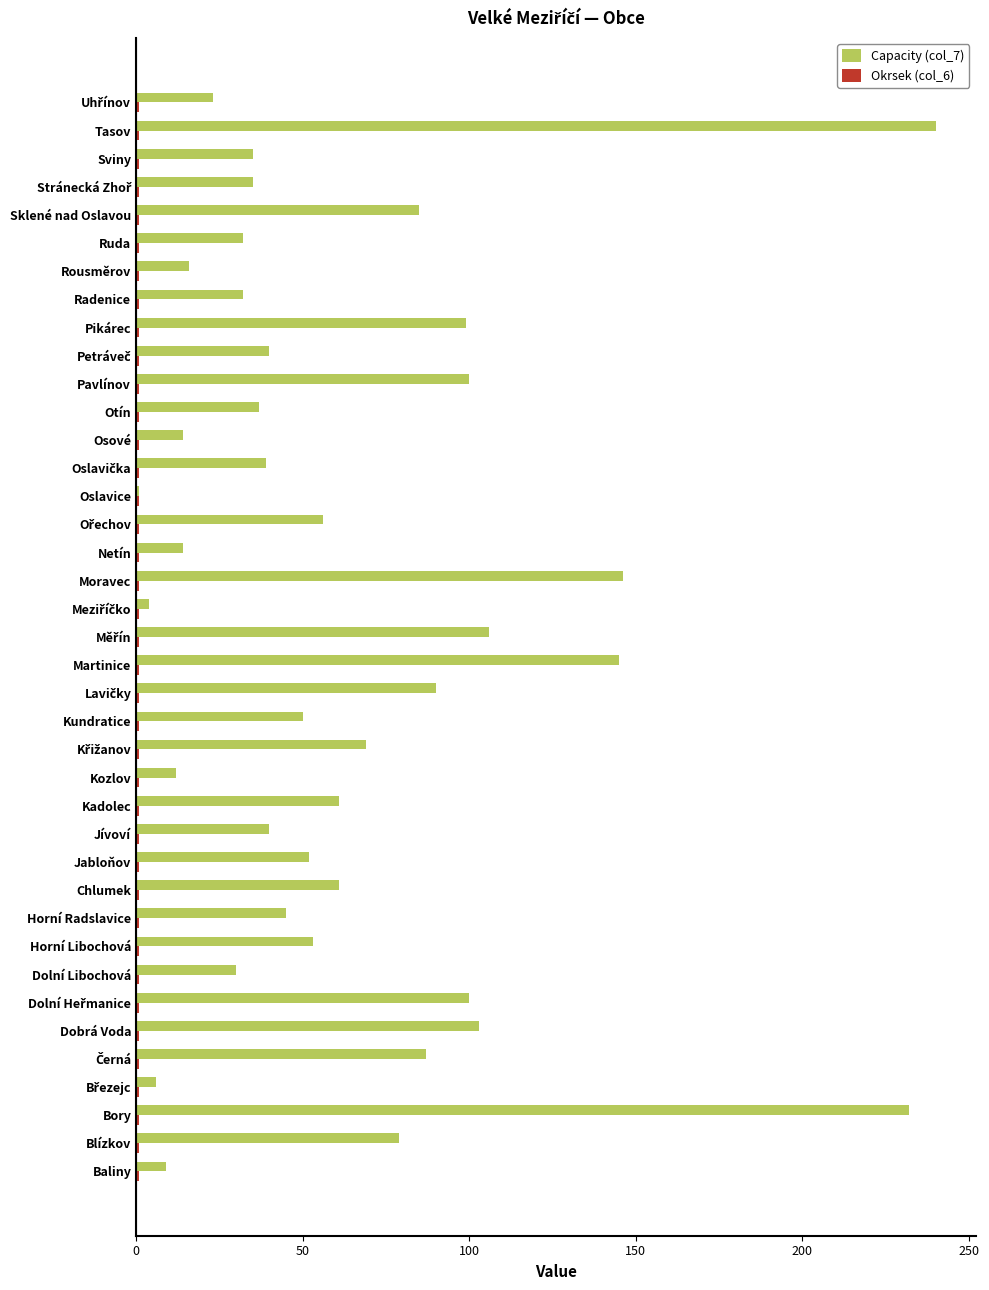

At which category does the chart reach its peak across all series?

Tasov